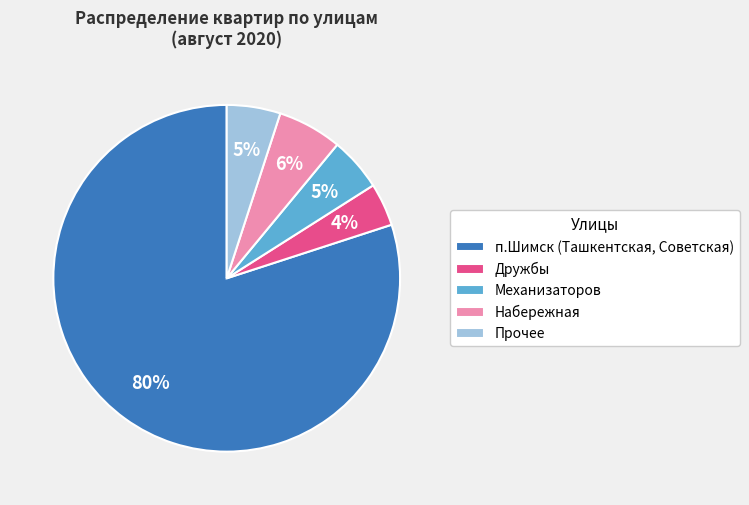

Between п.Шимск (Ташкентская, Советская) and Прочее, which is larger?

п.Шимск (Ташкентская, Советская)